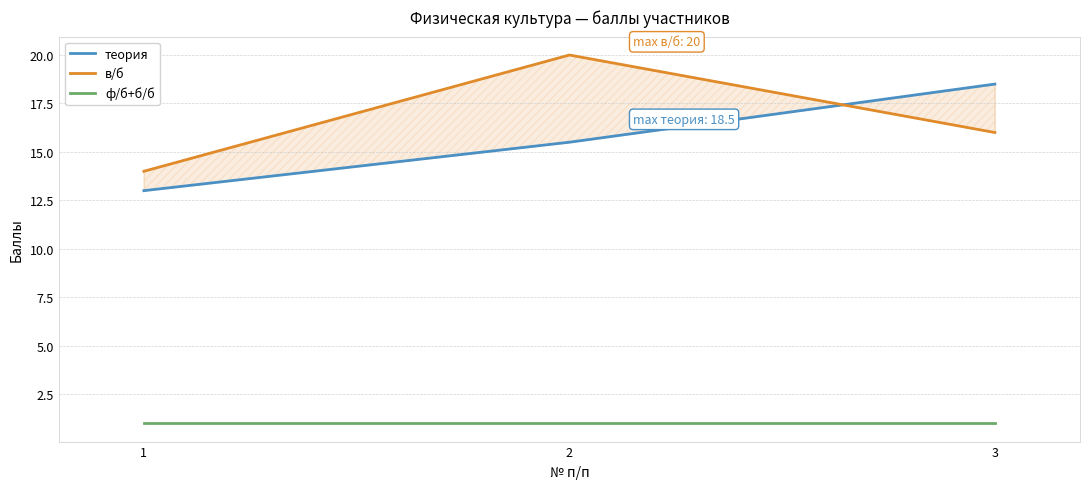

At how many categories does at least one series exceed 4?

3